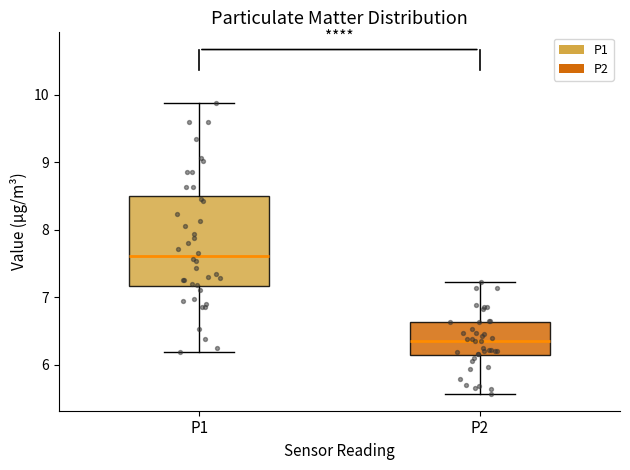

Which box is the tallest, from its lower edge to its upper edge?

P1